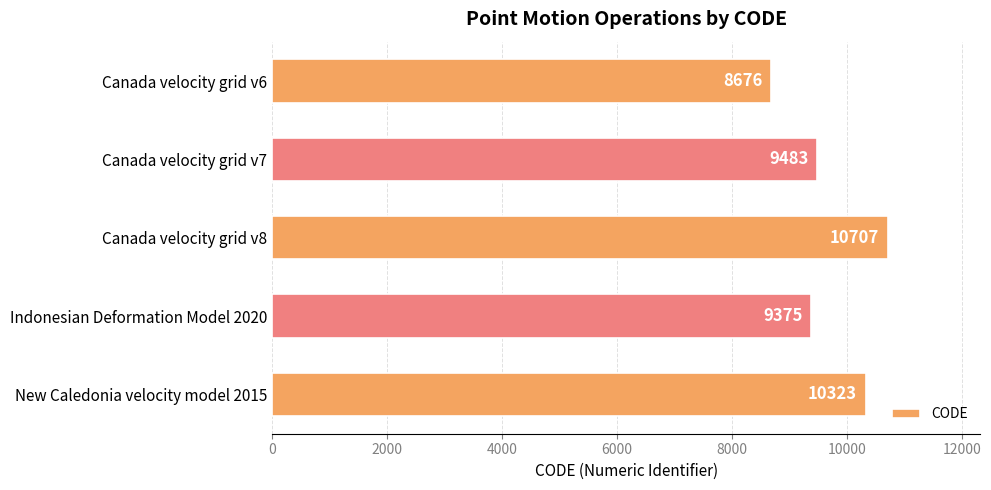

Is it true that the value at Canada velocity grid v7 is 9483?

True